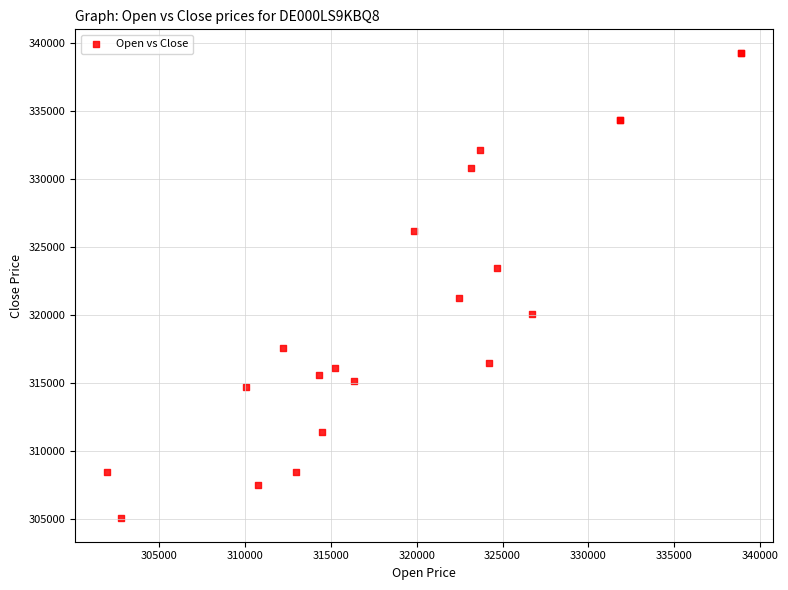

What Y value in the scatter plot is closest to 322169?

321284